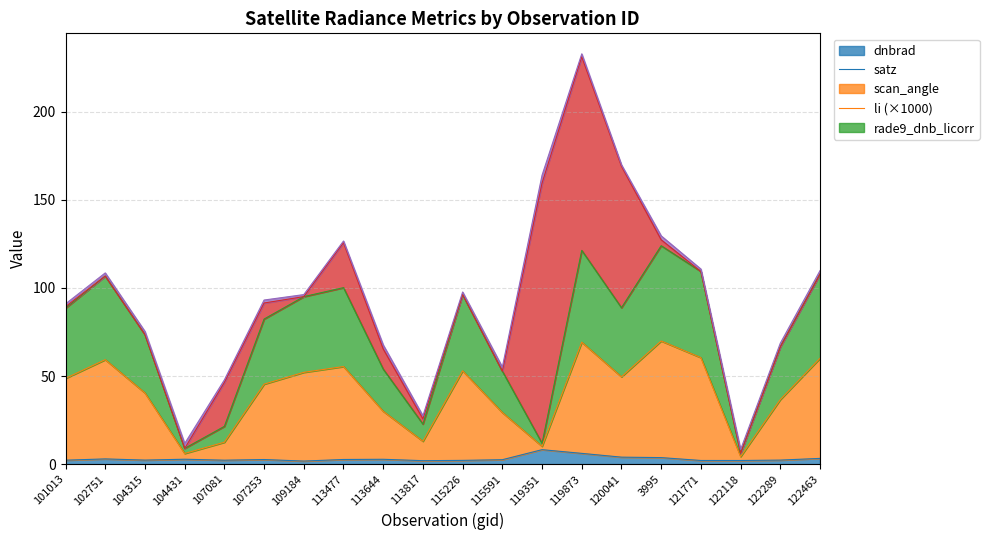

Which has a higher value, 122289 or 107253?

107253